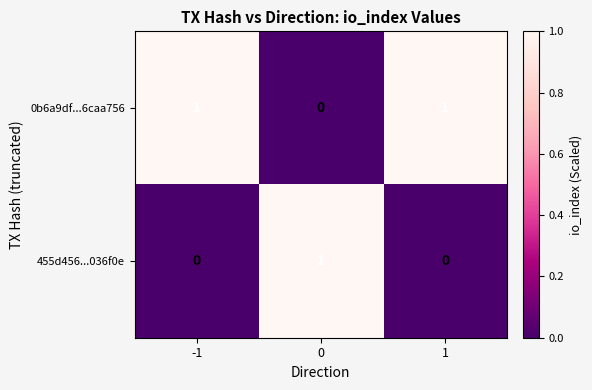

Reading left to right, extract all data points from this chart.

0b6a9df...6caa756: 1	0	1
455d456...036f0e: 0	1	0